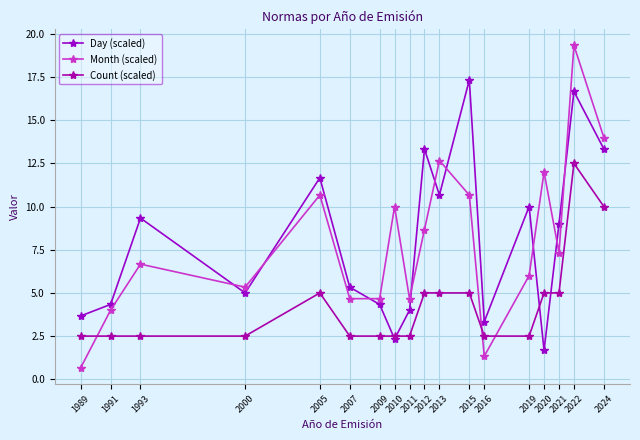

How many lines are shown in the chart?

3